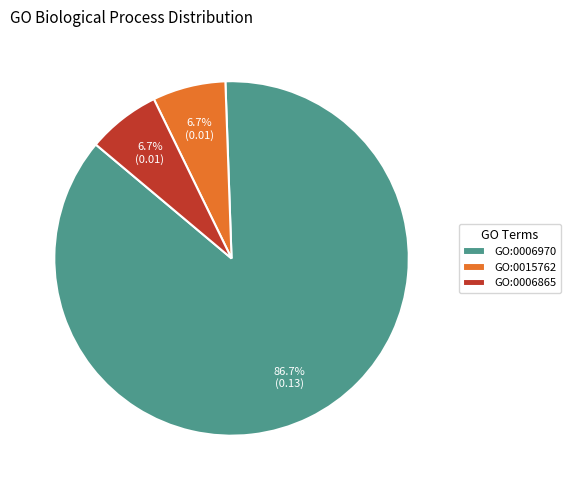

What percentage is NOT represented by GO:0006865?

93.3%